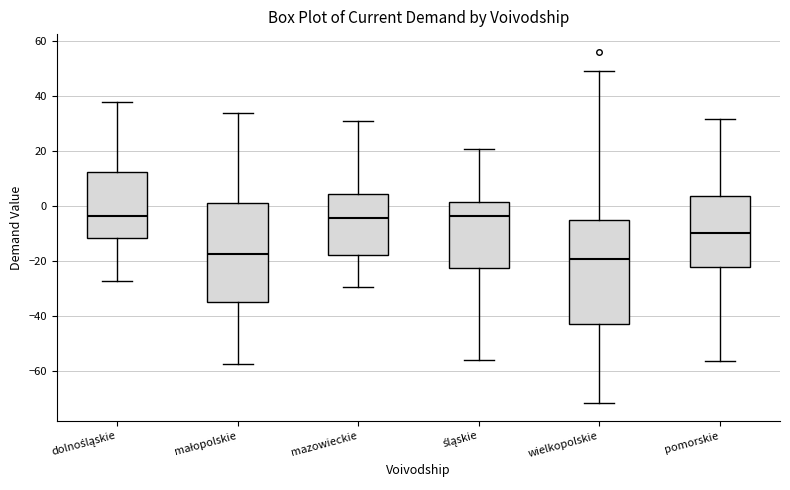

Where does the lower whisker of the box for mazowieckie end on the y-axis? The values are not printed on the chart, so give them approximately, as read against the axis.

-30